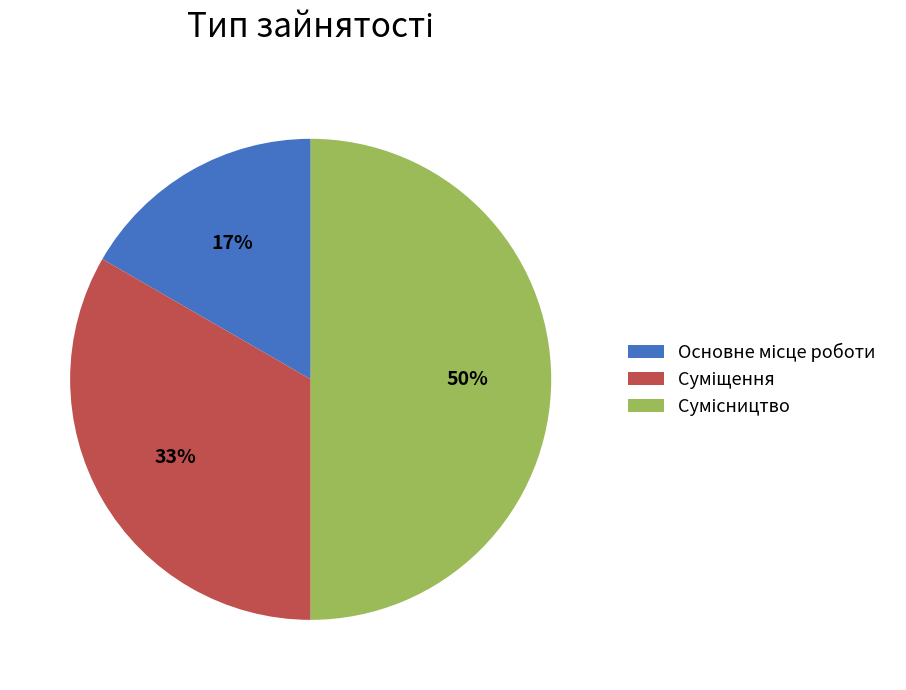

To the nearest percent, what is the difference between the largest and smallest slice percentages?

33%